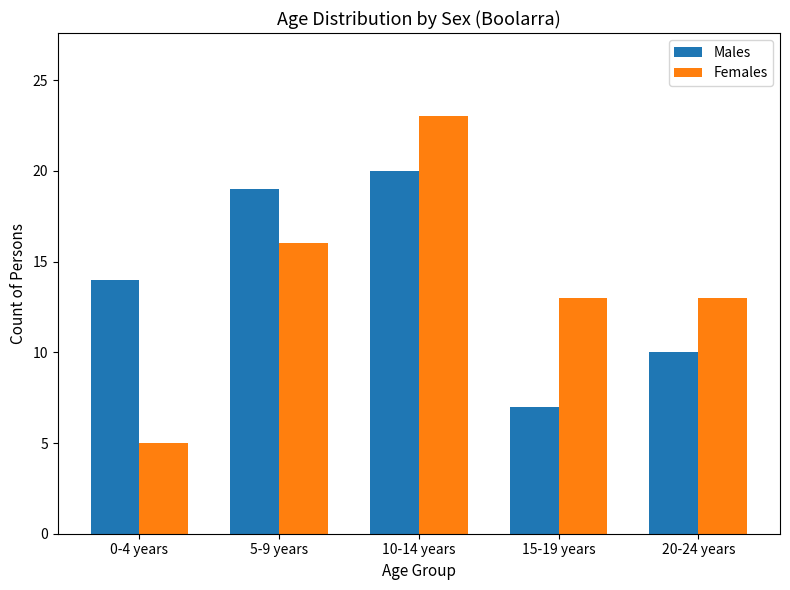

What is the minimum value shown in the chart?

5